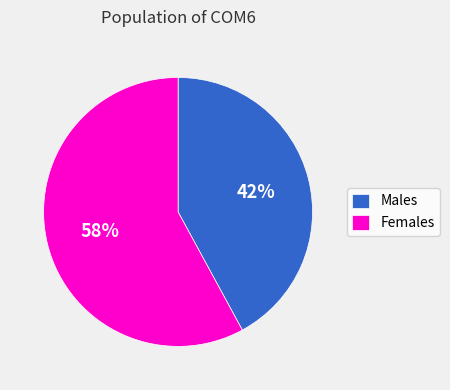

True or false: Females accounts for 58% of the total.

True